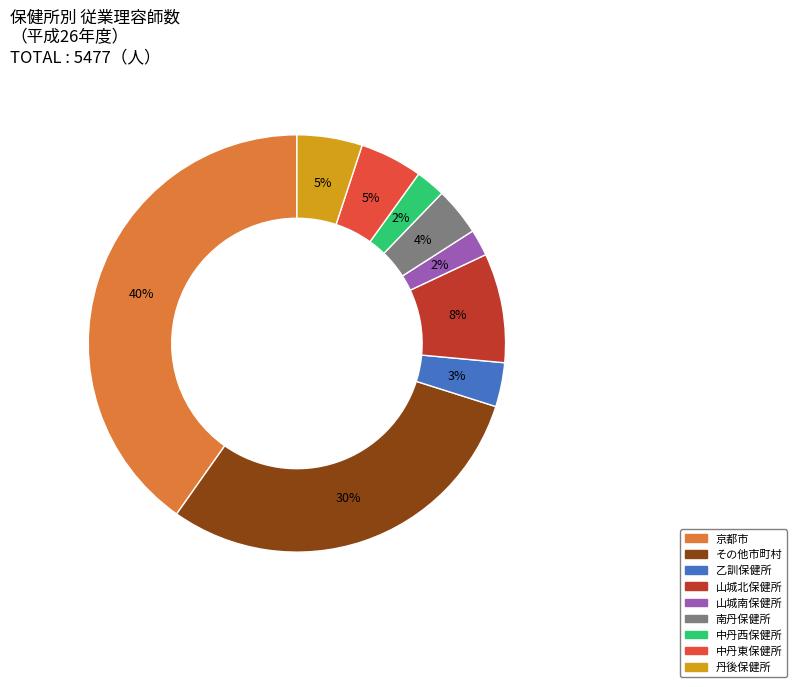

To the nearest percent, what is the average slice percentage?

11%